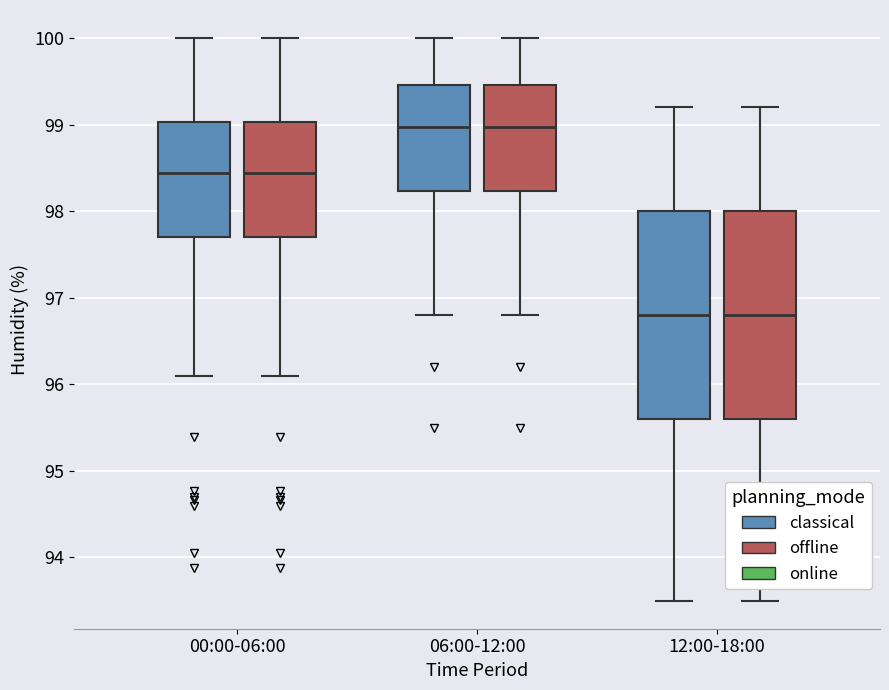

Reading left to right, read every box against the y-axis: the position of its median line, the range the box covers, and the ends of its whiskers. The values are not printed on the chart, so give them approximately, as read against the axis.

00:00-06:00 (classical): median 98.4, box 97.7 to 99.0, whiskers 96.1 to 100.0
00:00-06:00 (offline): median 98.4, box 97.7 to 99.0, whiskers 96.1 to 100.0
06:00-12:00 (classical): median 99.0, box 98.2 to 99.5, whiskers 96.8 to 100.0
06:00-12:00 (offline): median 99.0, box 98.2 to 99.5, whiskers 96.8 to 100.0
12:00-18:00 (classical): median 96.8, box 95.6 to 98.0, whiskers 93.5 to 99.2
12:00-18:00 (offline): median 96.8, box 95.6 to 98.0, whiskers 93.5 to 99.2